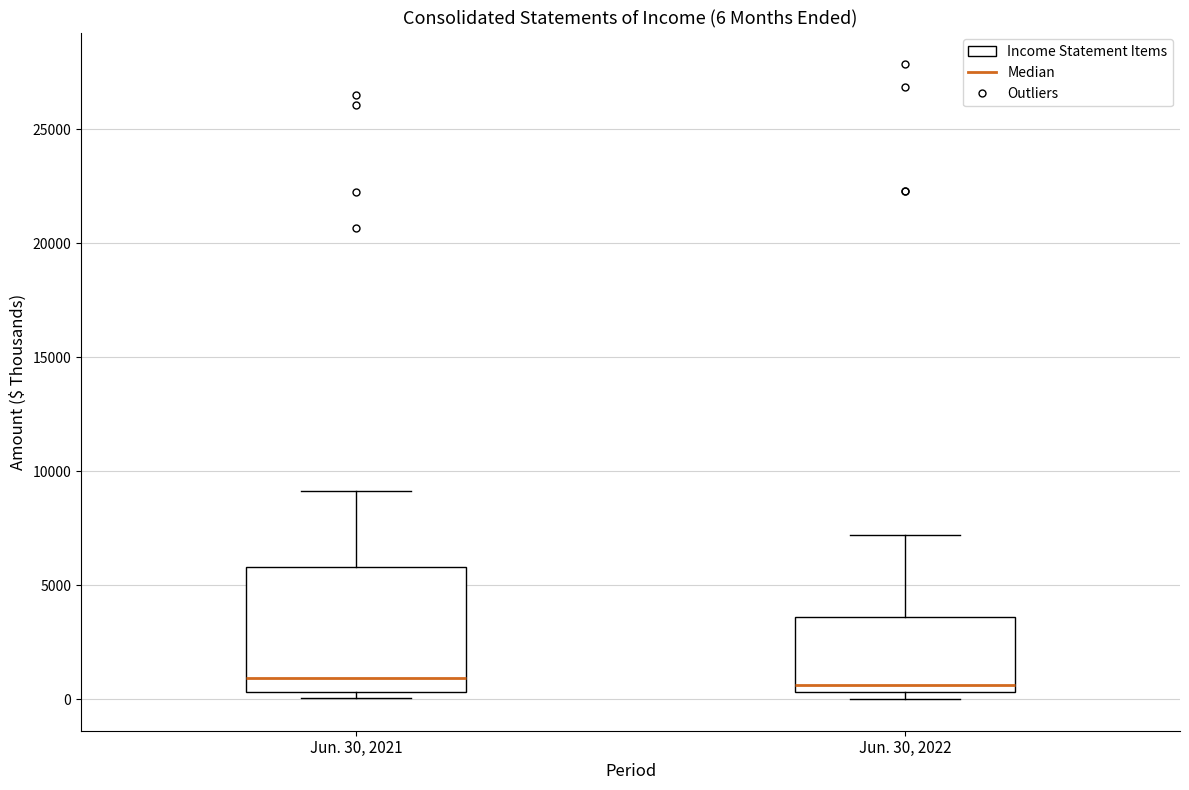

Comparing the boxes themselves (not the whiskers), which one is the tallest?

Jun. 30, 2021